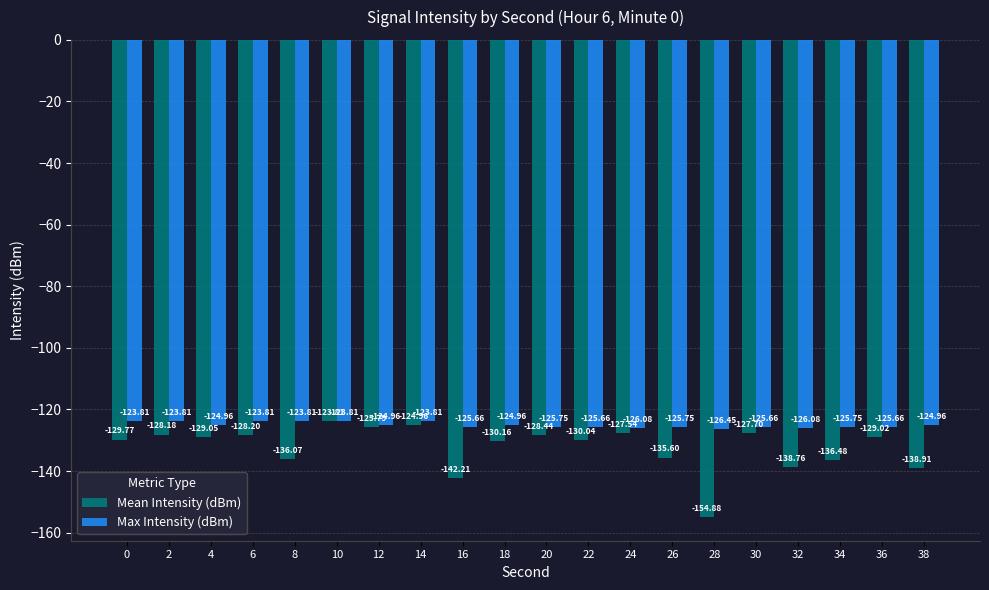

What is the smallest value displayed?

-154.9